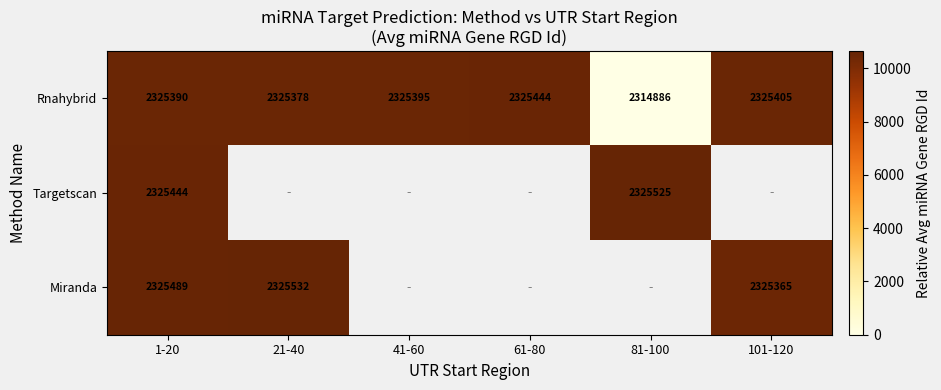

What is the difference between the Rnahybrid values at 101-120 and 1-20?

15